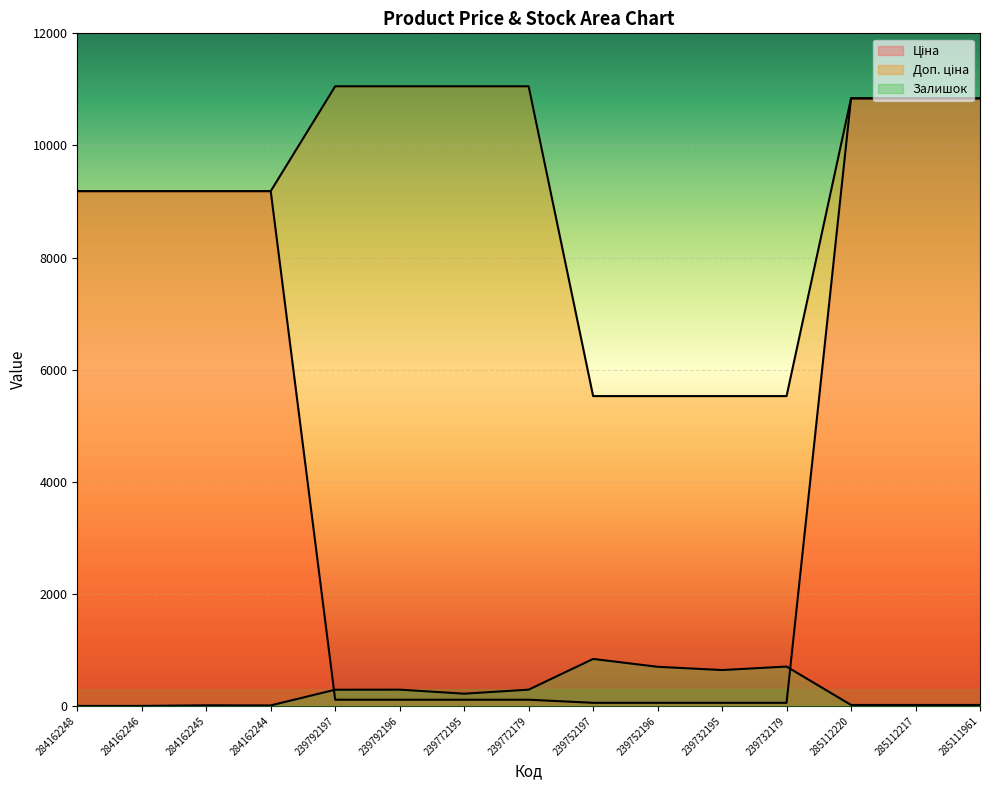

Between 239792197 and 239732179, which series saw the biggest shift?

Доп. ціна